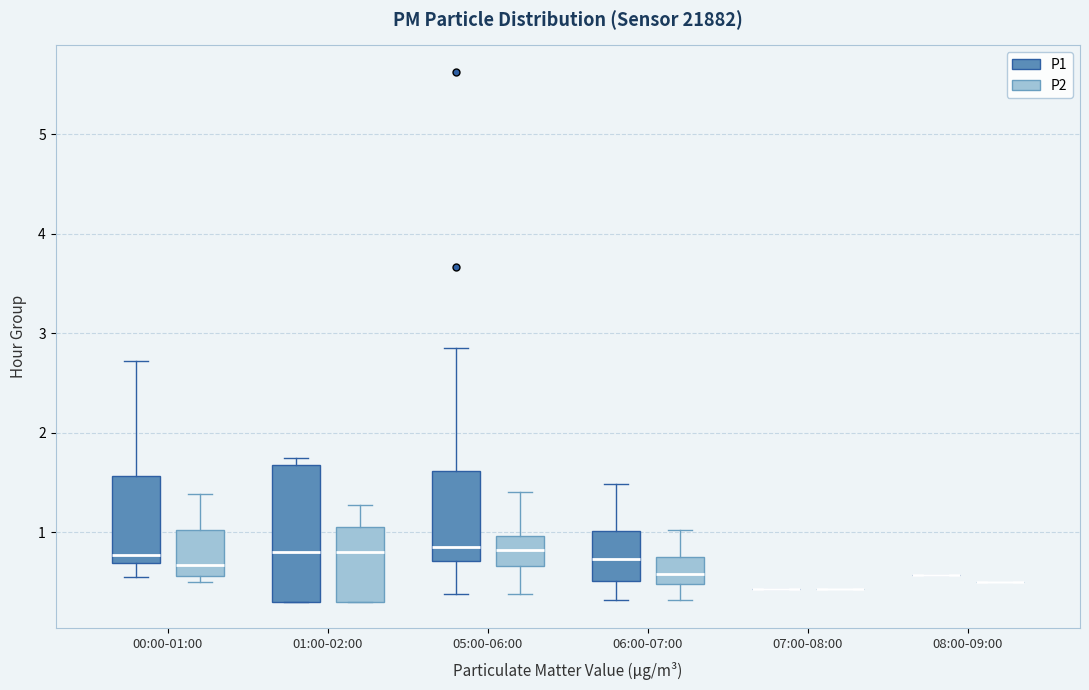

Where is the upper edge of the box for 01:00-02:00 (P1) on the y-axis? The values are not printed on the chart, so give them approximately, as read against the axis.

1.7